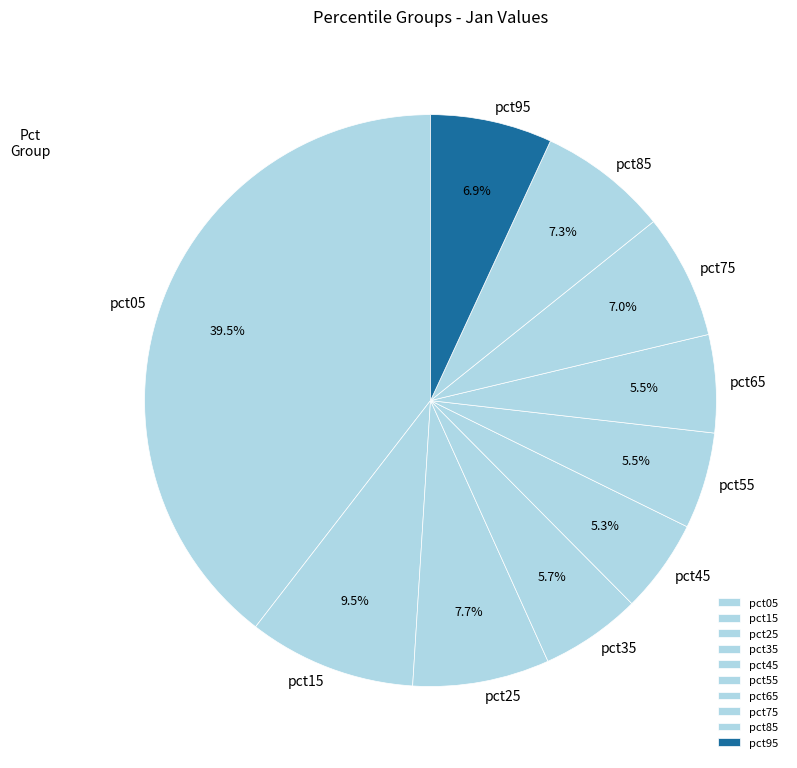

What percentage do pct55 and pct45 together represent?

10.8%